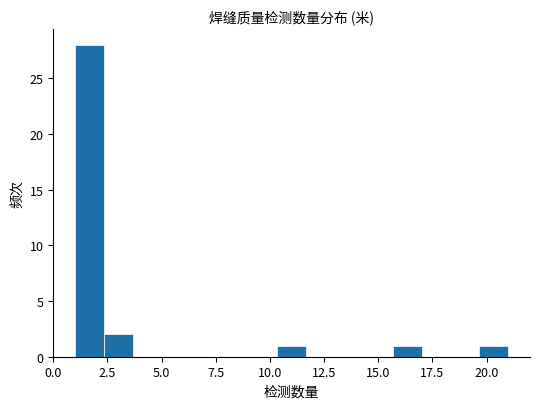

Read against the x-axis, roughly where is the centre of the tallest bar?

1.5